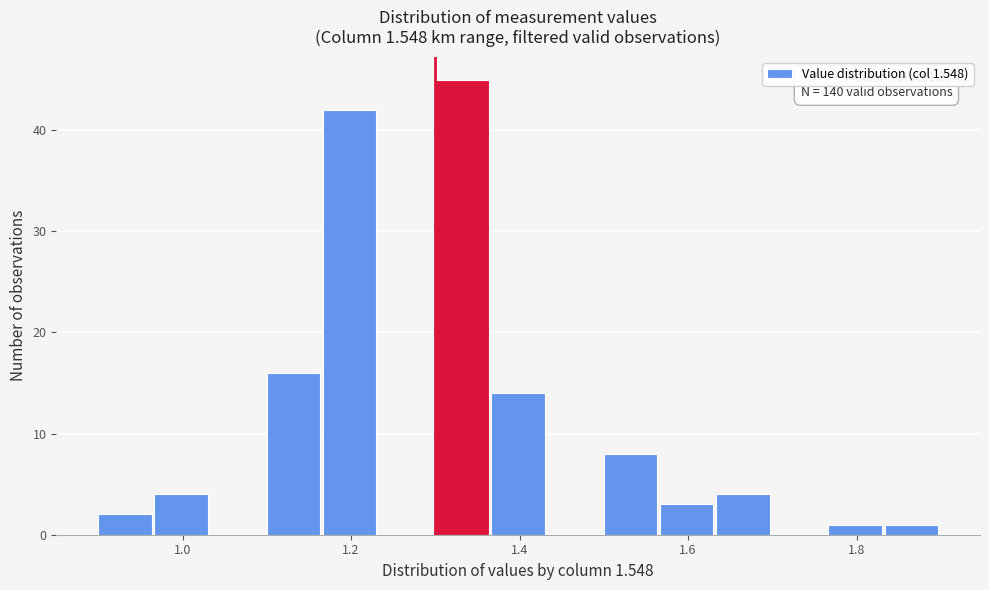

Read against the x-axis, roughly where is the centre of the tallest bar?

1.34